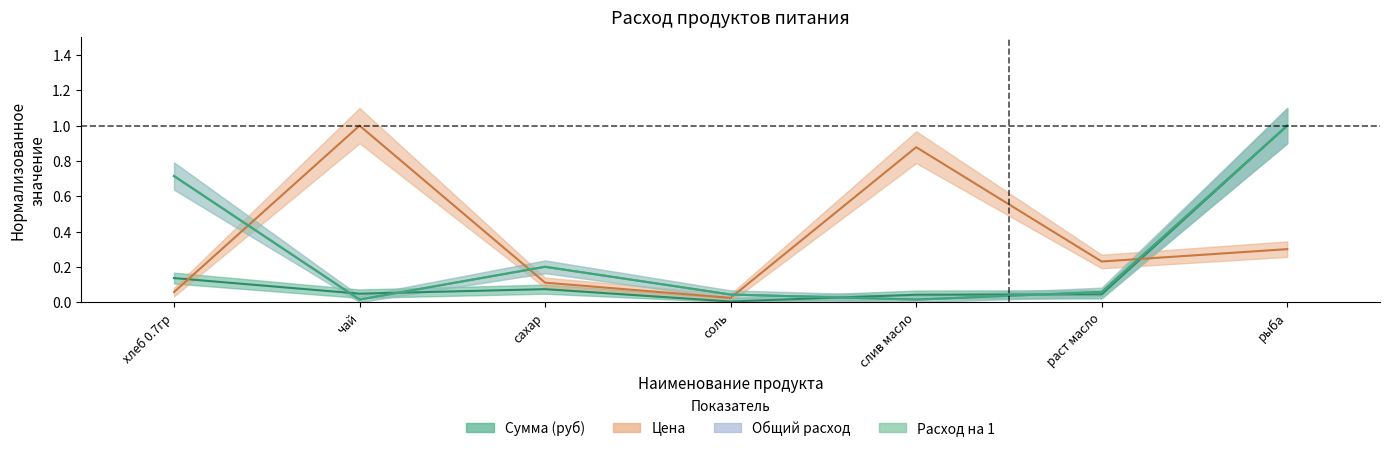

What is the label of the 7th point from the left?

рыба